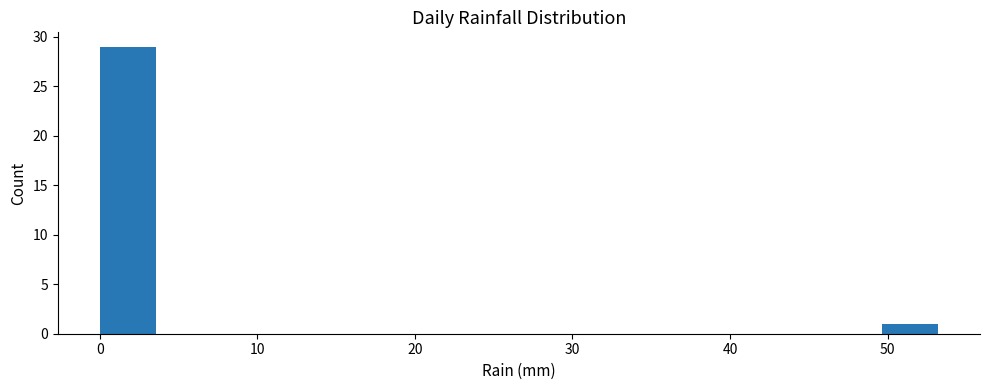

Around what value on the x-axis is the tallest bar? Give the approximate position of its centre, as read against the axis.

2